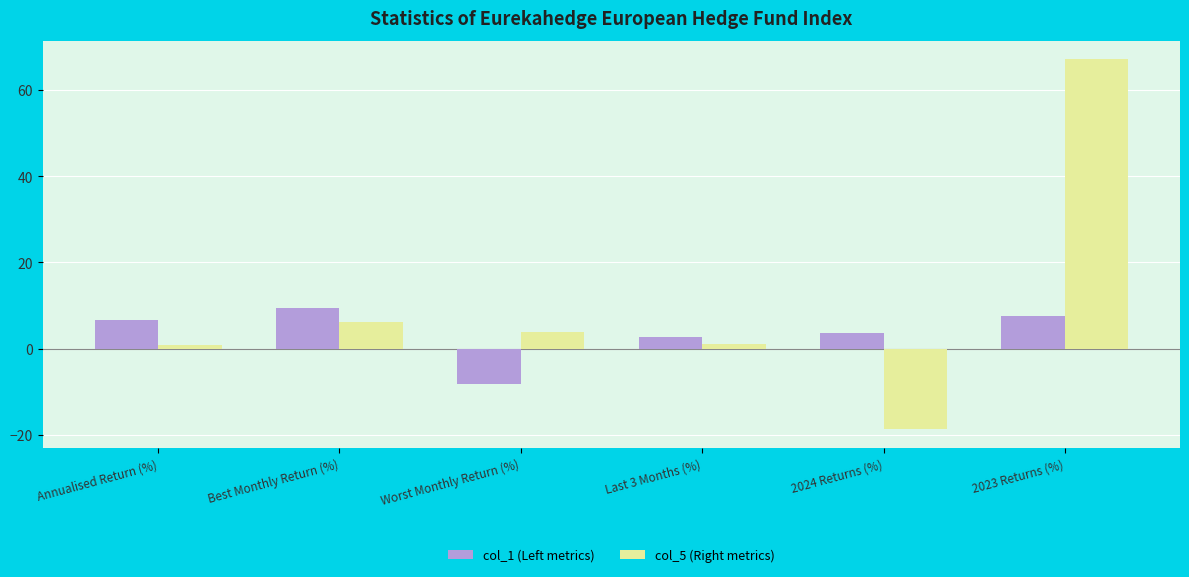

True or false: col_1 (Left metrics) has a value of 3.5 at 2024 Returns (%).

True